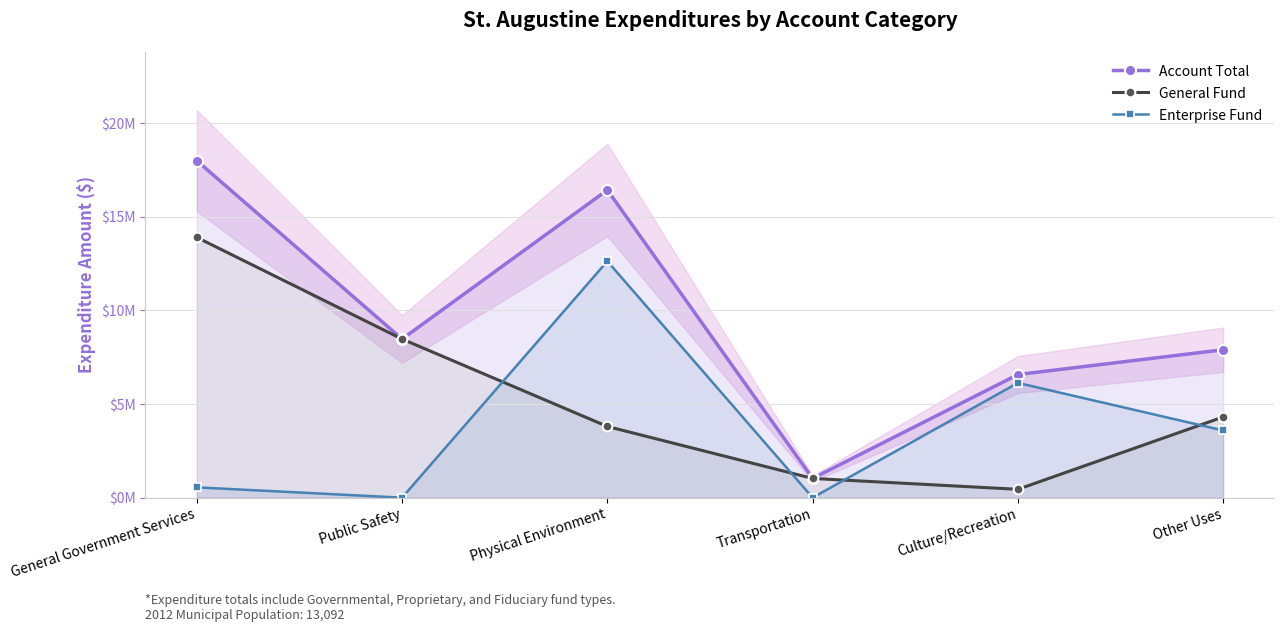

True or false: Account Total and General Fund cross at least once.

False